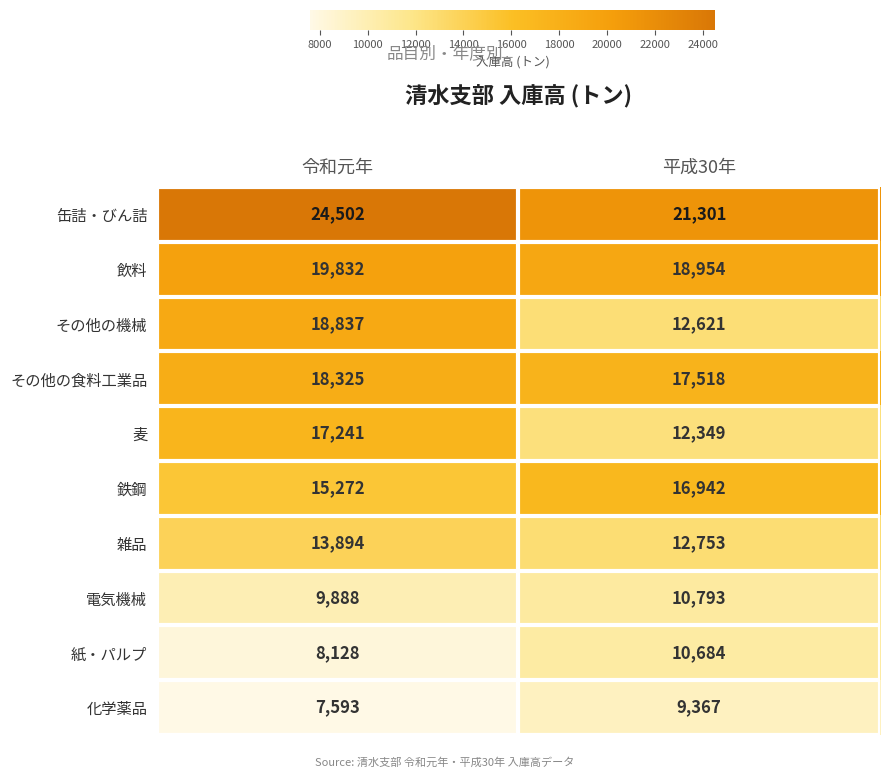

Which series has the largest total across all categories?

缶詰・びん詰